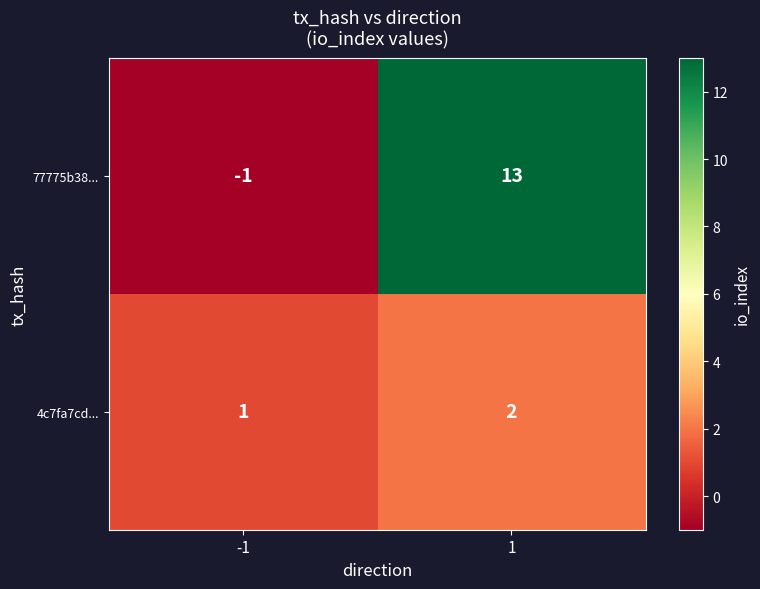

What is the sum of the 77775b38... values at -1 and 1?

12